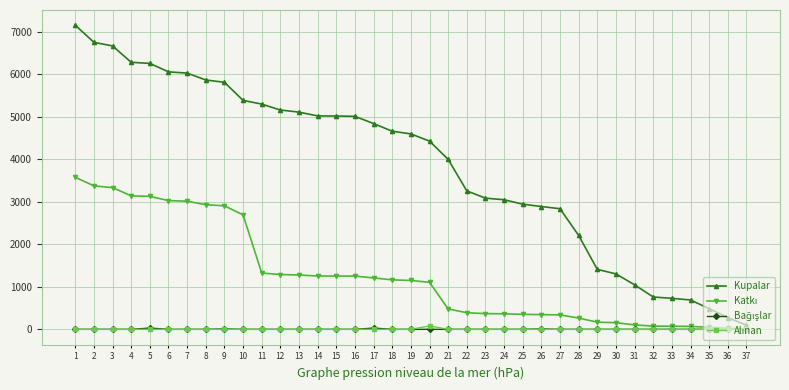

How many distinct data groups are displayed?

4